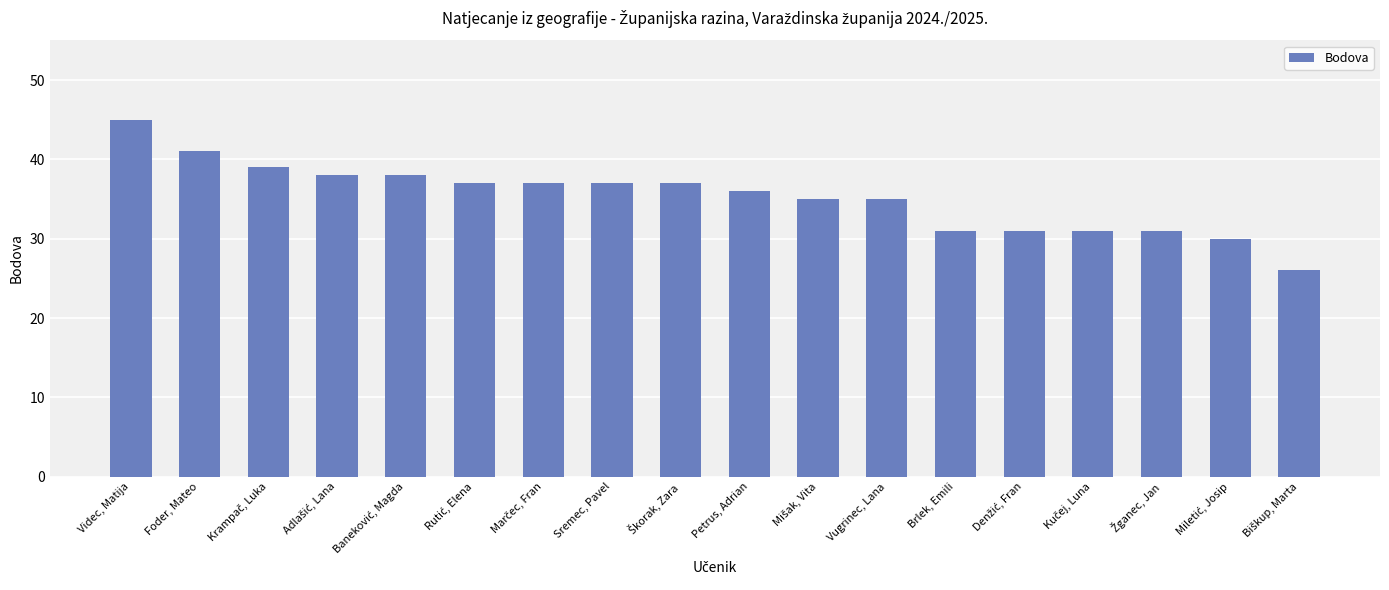

Count the number of categories in the chart.

18